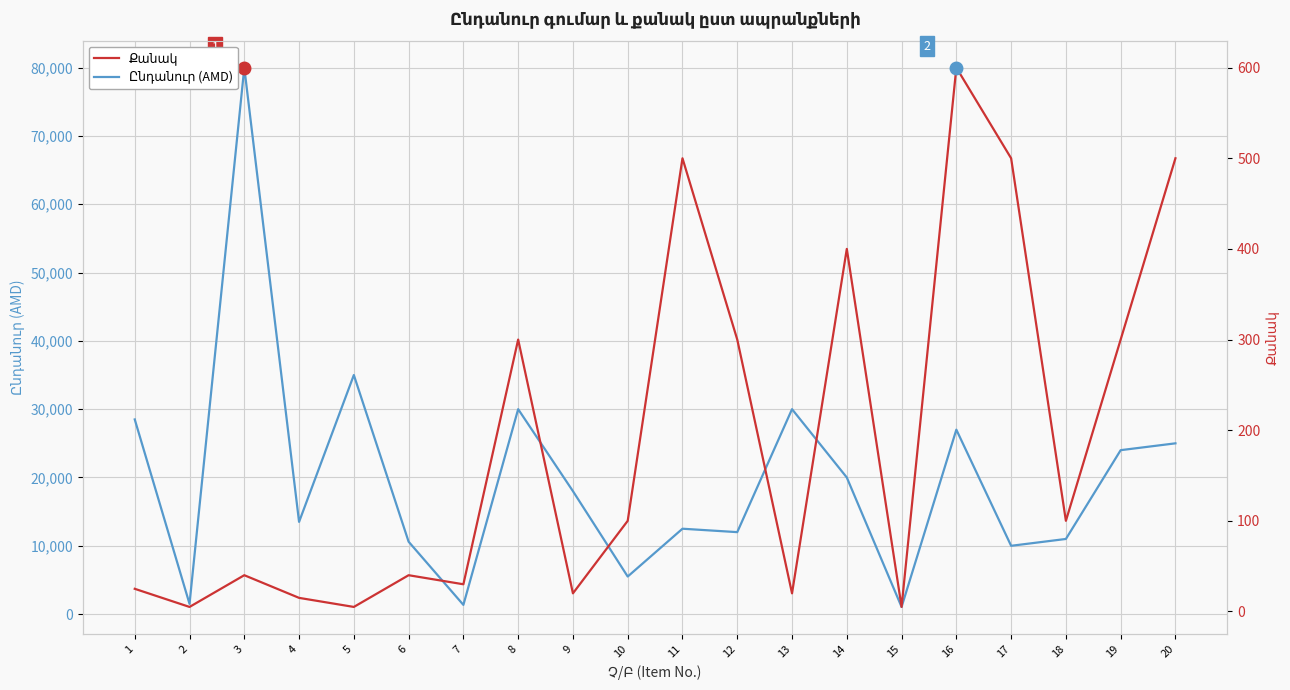

True or false: Քանակ has a value of 16 at 7.

False